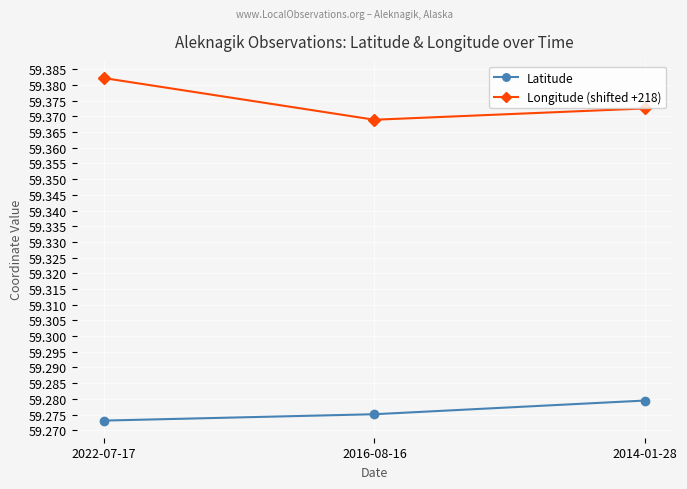

The Longitude (shifted +218) series shows 96.1 at 2022-07-17. True or false?

False